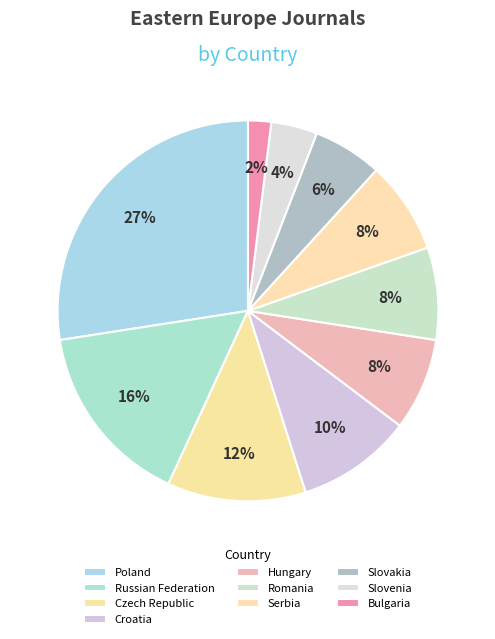

Does Czech Republic represent more than half of the total?

No